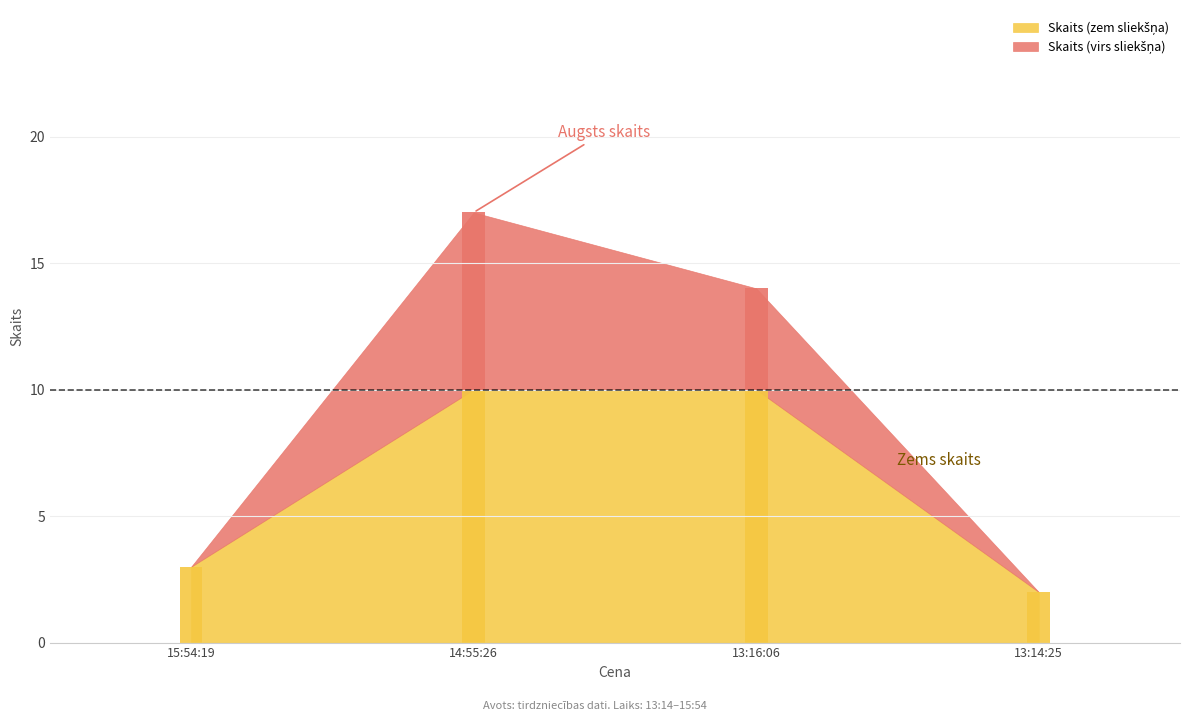

Count the number of categories in the chart.

4